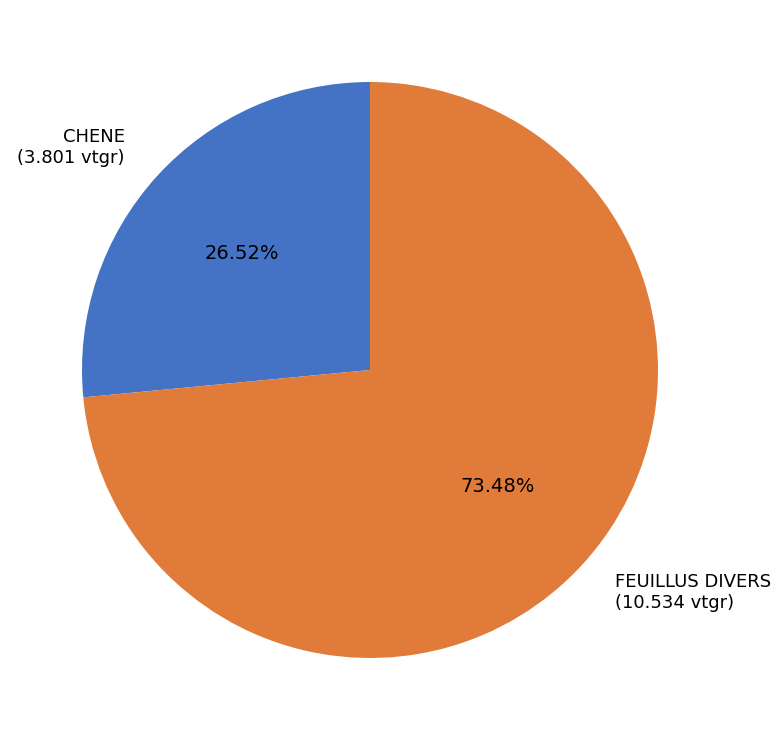

Is there a majority slice in this chart?

Yes